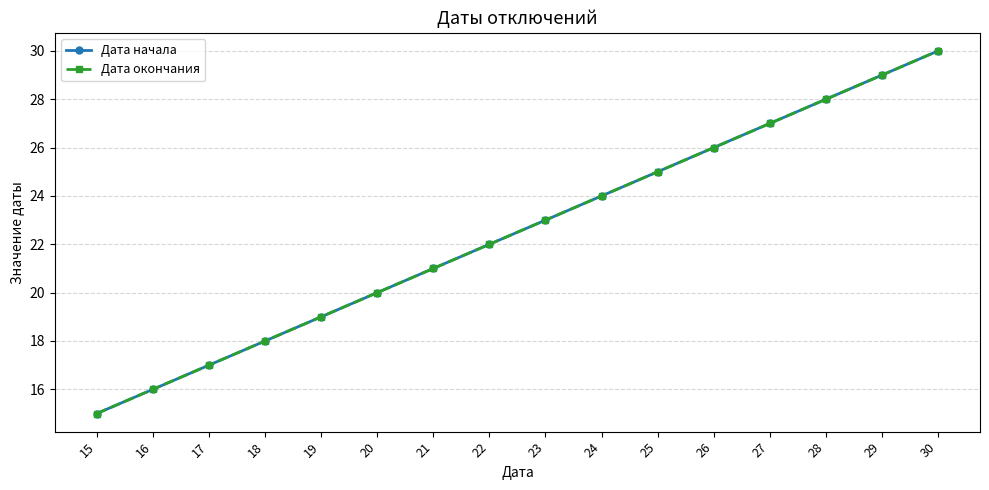

Does the chart have visible grid lines?

Yes